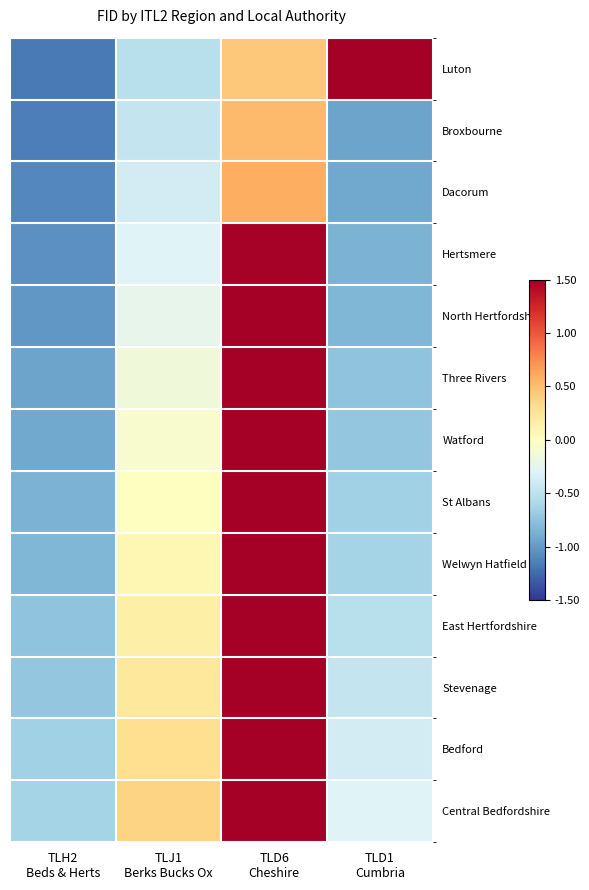

Rank the series by their maximum value, from lowest to highest.

Broxbourne, Dacorum, Hertsmere, Luton, North Hertfordshire, Three Rivers, Watford, St Albans, Welwyn Hatfield, East Hertfordshire, Stevenage, Bedford, Central Bedfordshire